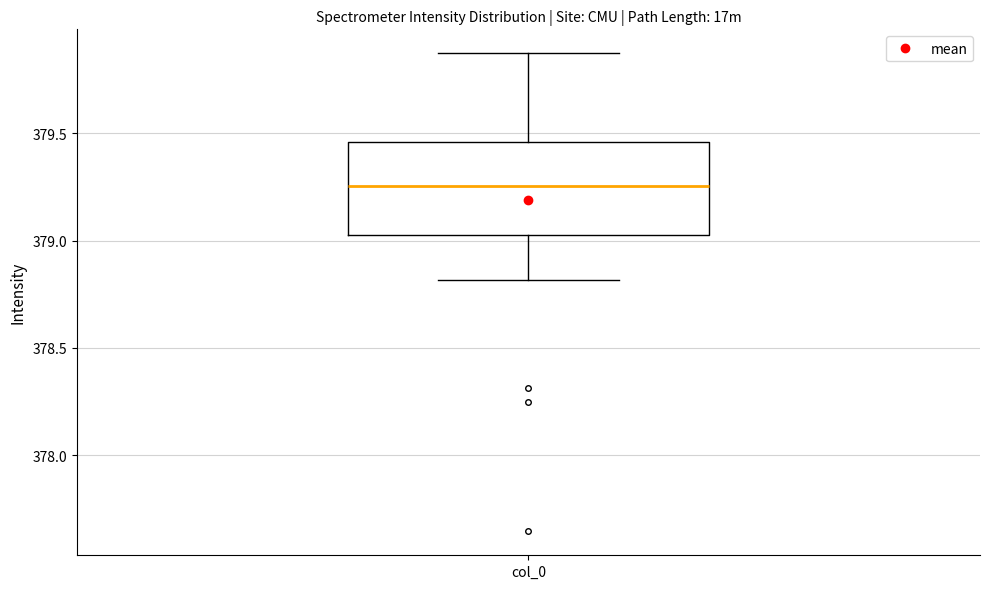

Transcribe this box plot: give where the median line is, the range the box spans, and where the two whiskers end, as read against the y-axis. The values are not printed on the chart, so give them approximately, as read against the axis.

median 379.25, box 379.05 to 379.45, whiskers 378.80 to 379.85